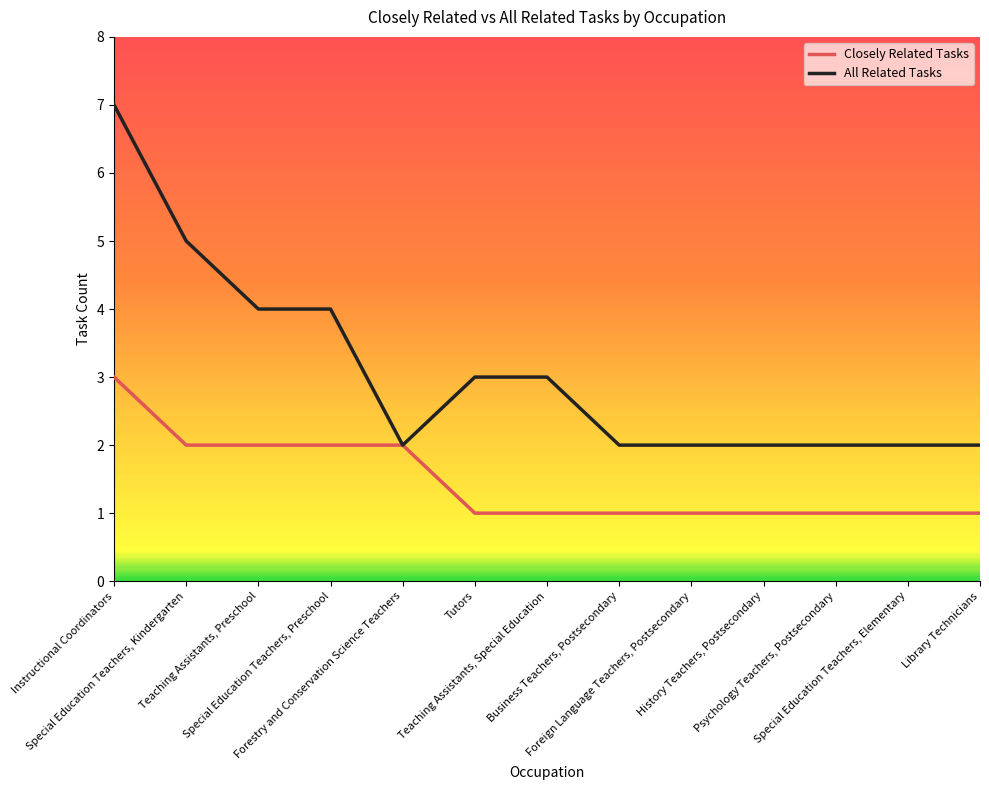

Which series has the largest range (max minus min)?

All Related Tasks